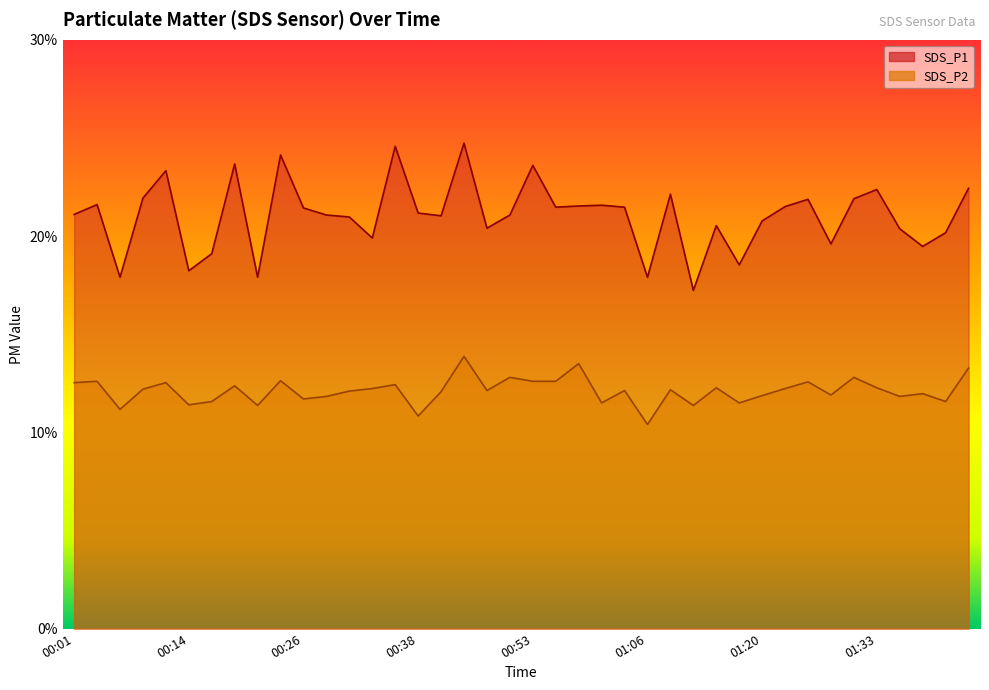

At which category does SDS_P2 reach its first local peak?

00:04